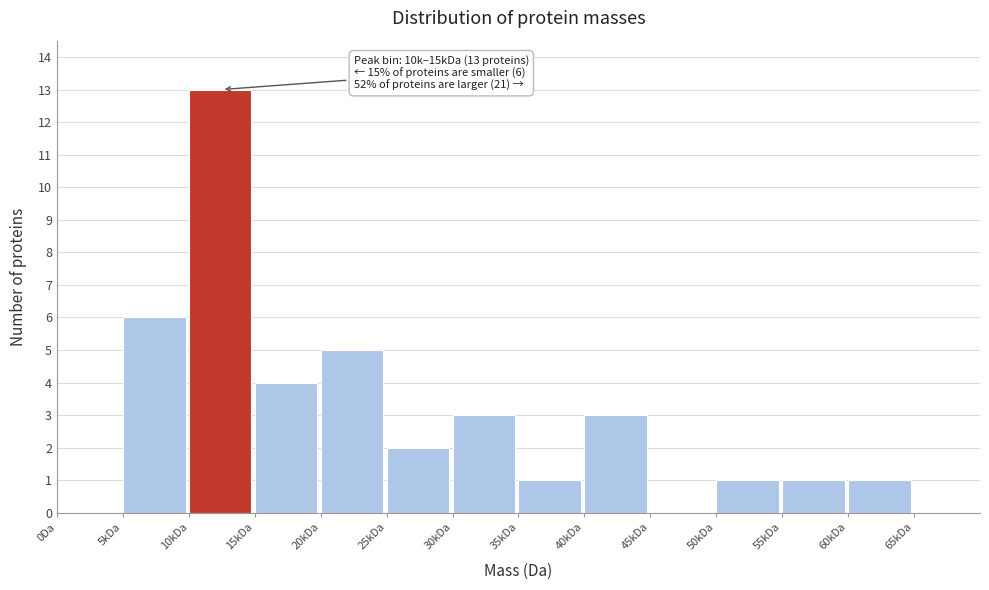

Reading left to right, list all the values displayed in this chart.

0Da=0	5kDa=6	10kDa=13	15kDa=4	20kDa=5	25kDa=2	30kDa=3	35kDa=1	40kDa=3	45kDa=0	50kDa=1	55kDa=1	60kDa=1	65kDa=0